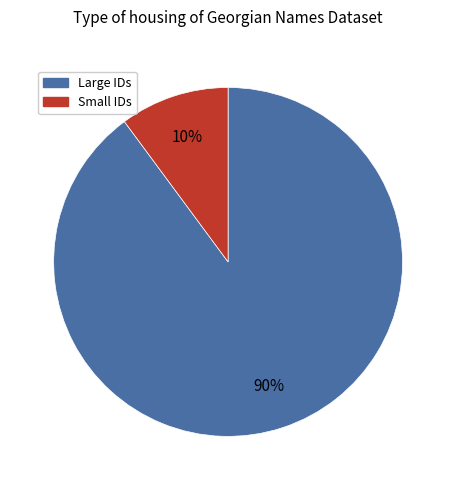

Is there any slice that represents more than half of the pie?

Yes